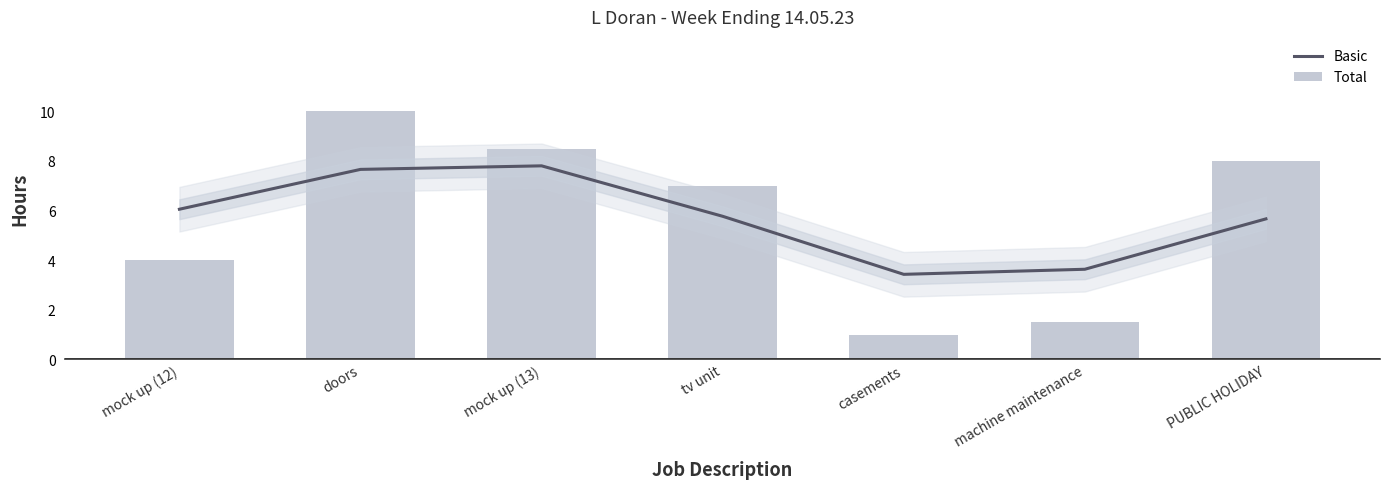

What position from the left is mock up (12)?

1